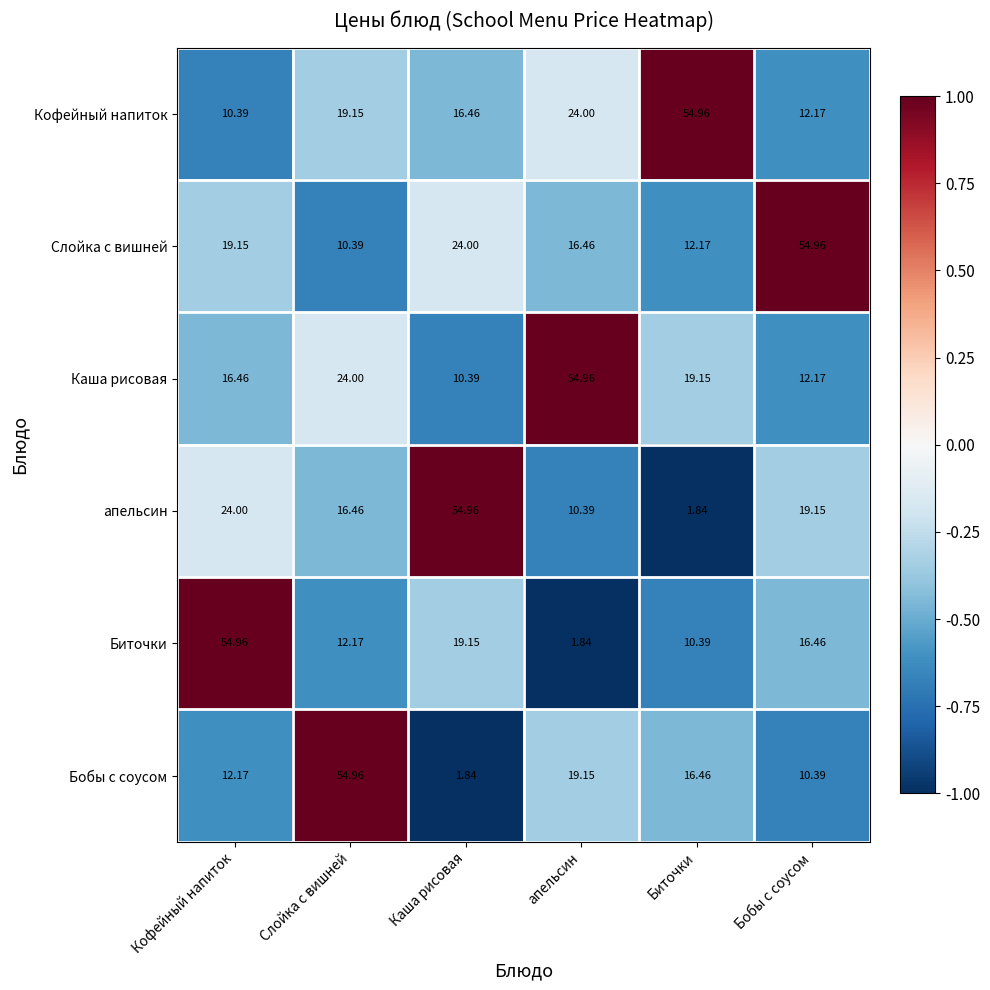

Which category has the lowest value in the Биточки series?

апельсин